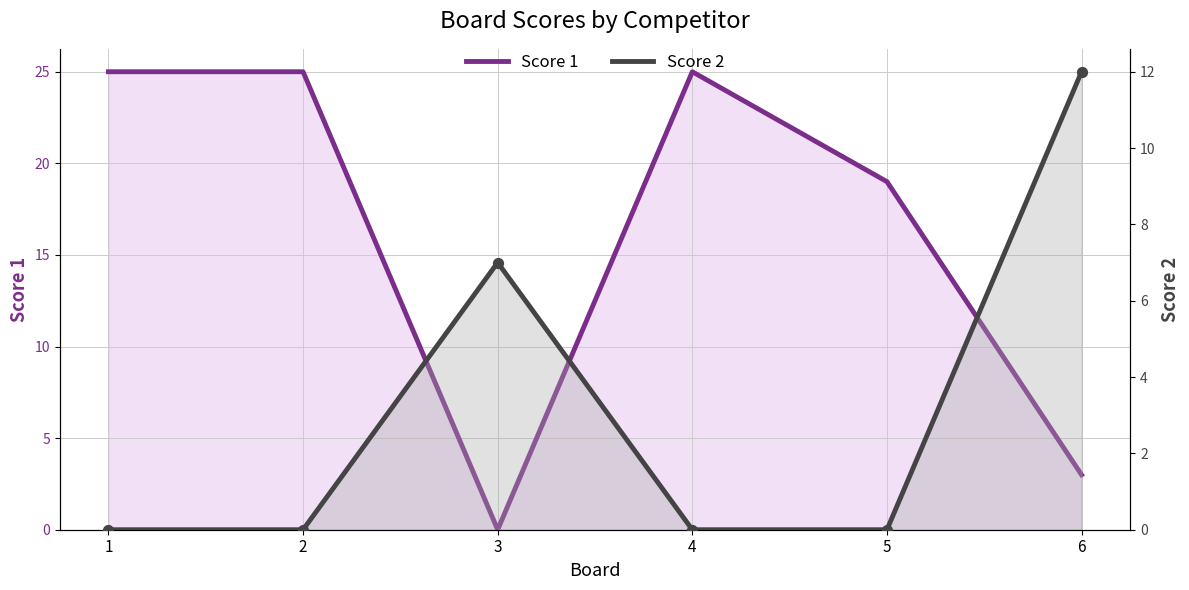

Which series contains the highest Y value?

Score 1